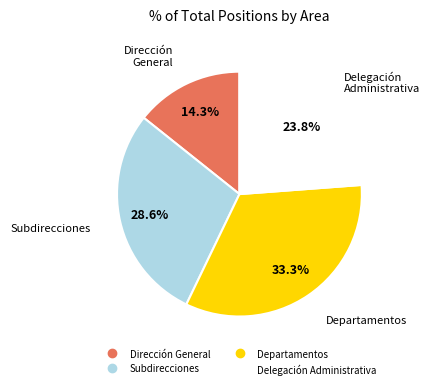

Does any single category account for the majority?

No